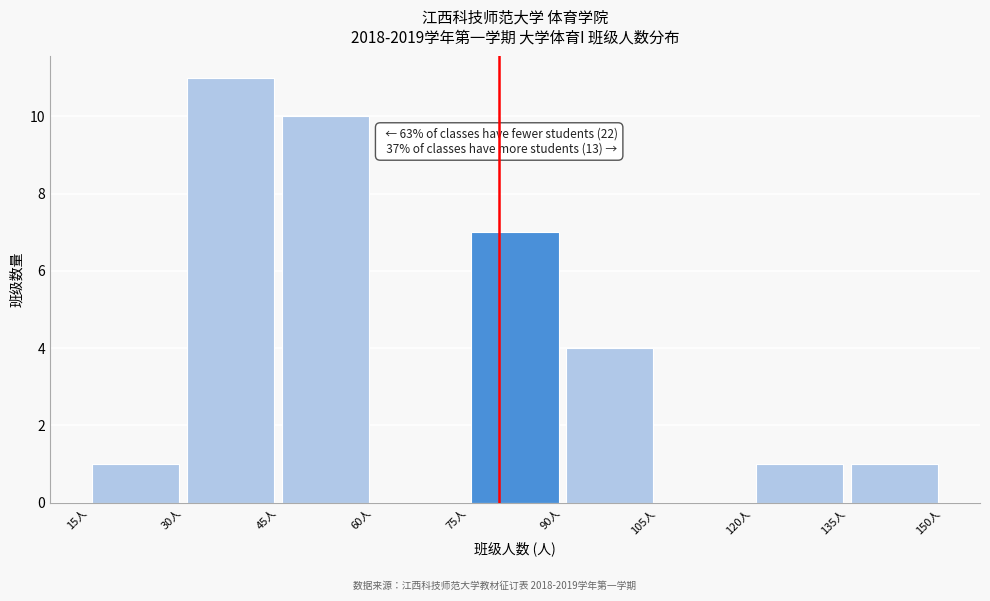

Which range on the x-axis has the tallest bar?

30 to 45